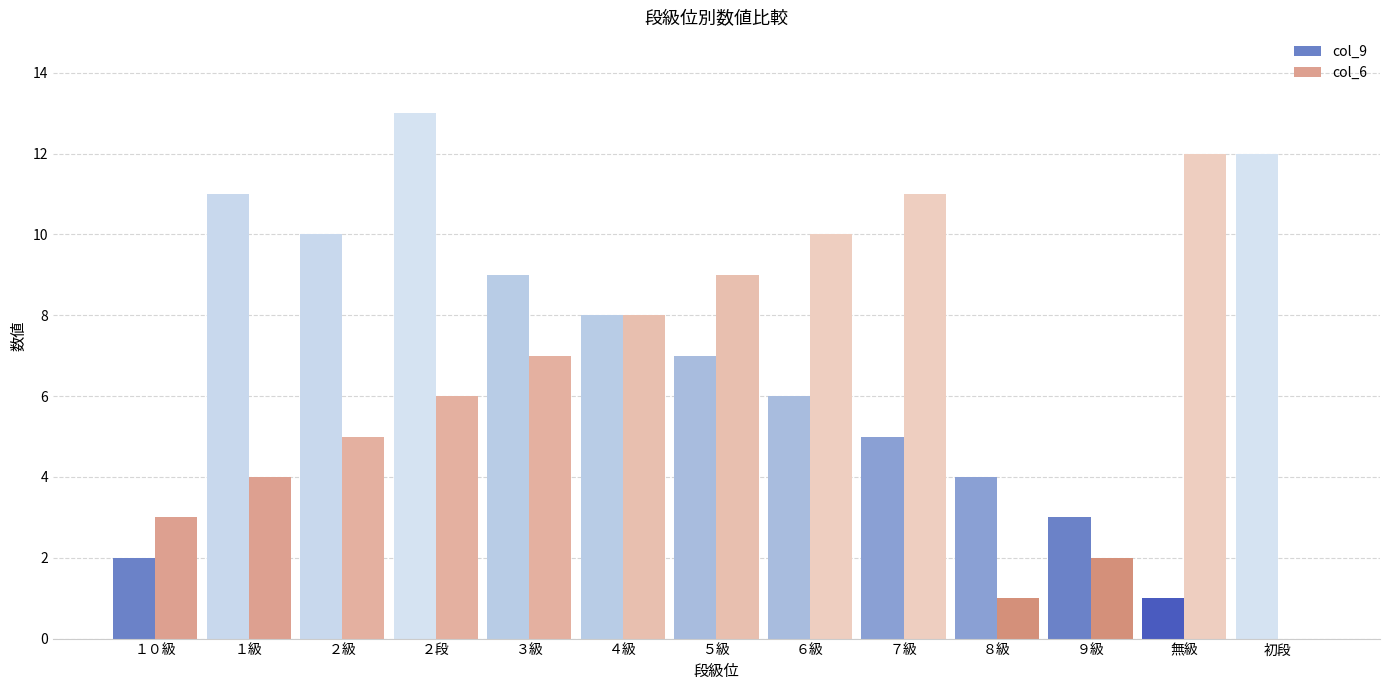

What is the total value across all series at １０級?

5